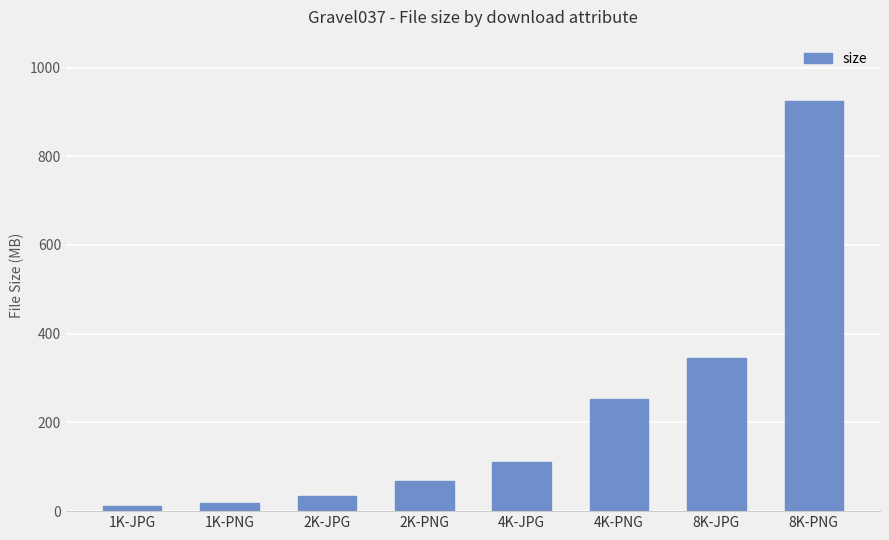

Are the bars horizontal?

No